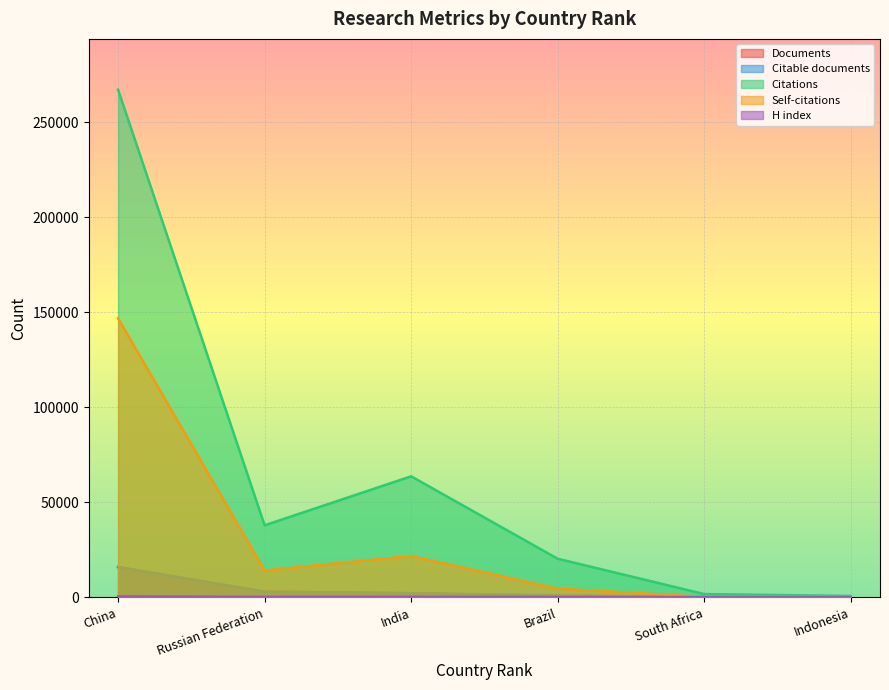

What is the difference between the Citations values at Russian Federation and Brazil?

17590